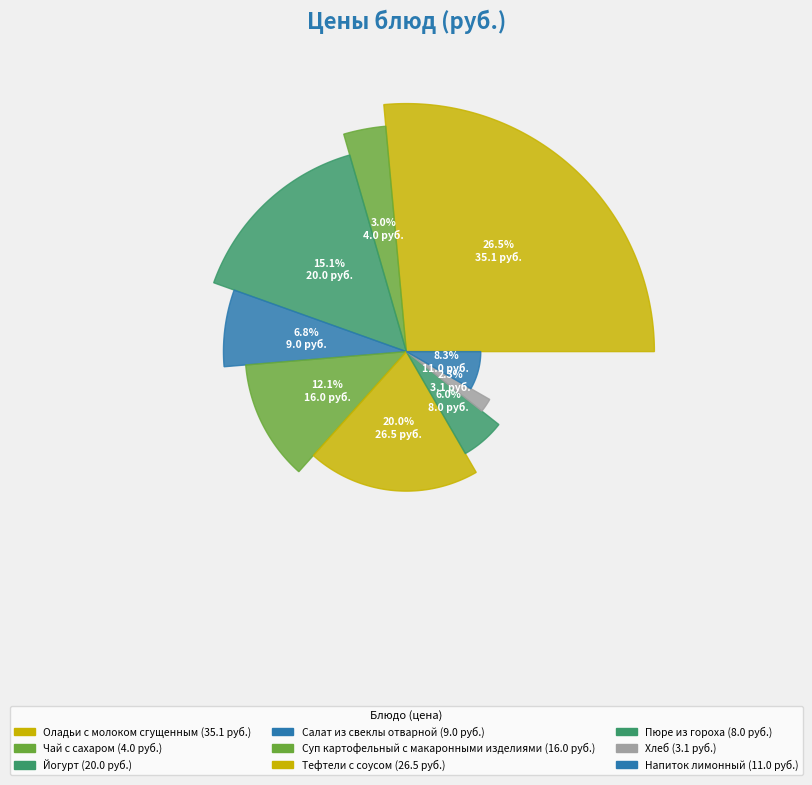

How many segments does this pie chart have?

9